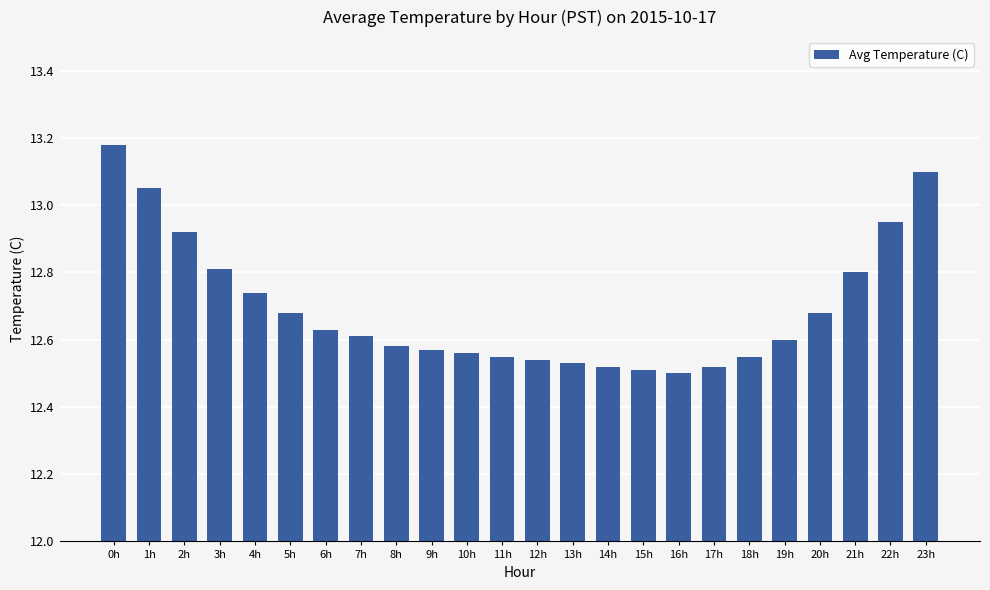

Read the value at 21h.

12.8